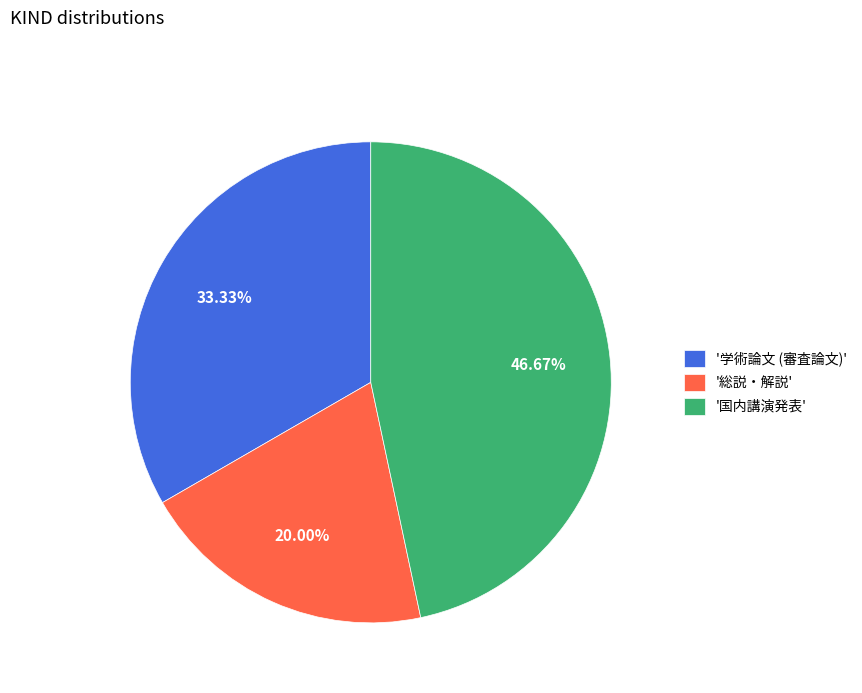

To the nearest percent, what is the difference between the largest and smallest slice percentages?

27%